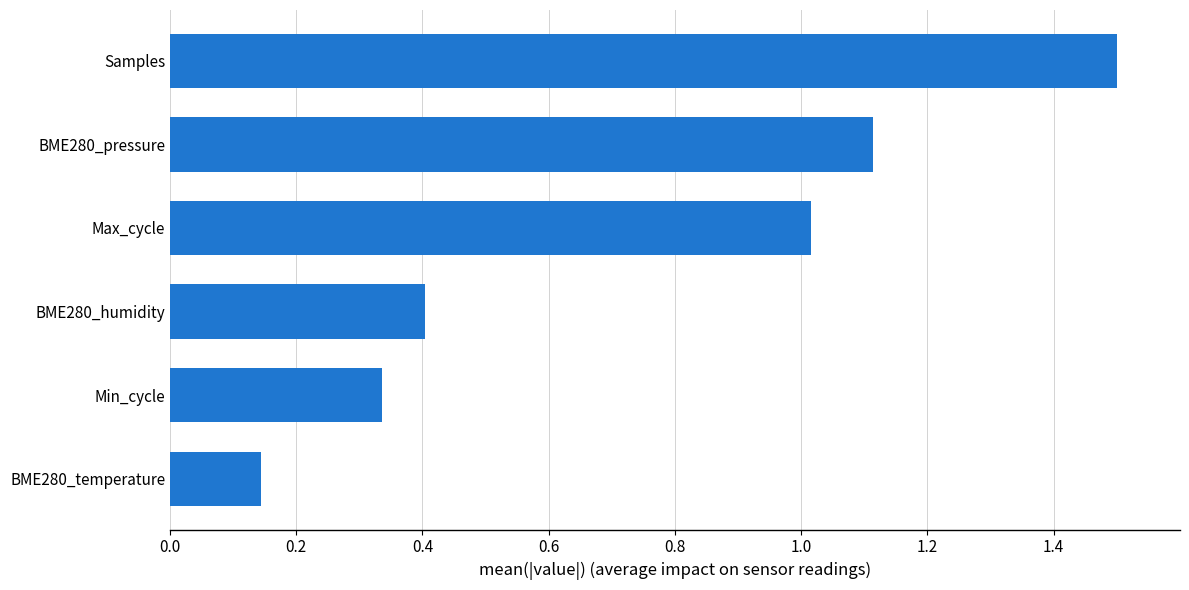

Rank the categories by value from lowest to highest.

BME280_temperature, Min_cycle, BME280_humidity, Max_cycle, BME280_pressure, Samples